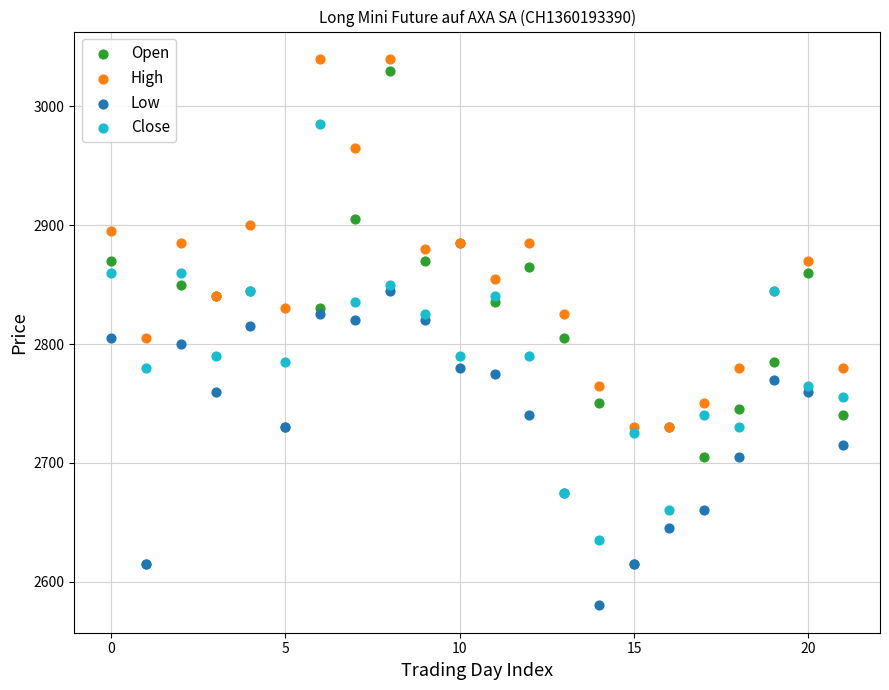

Which series contains the highest Y value?

High